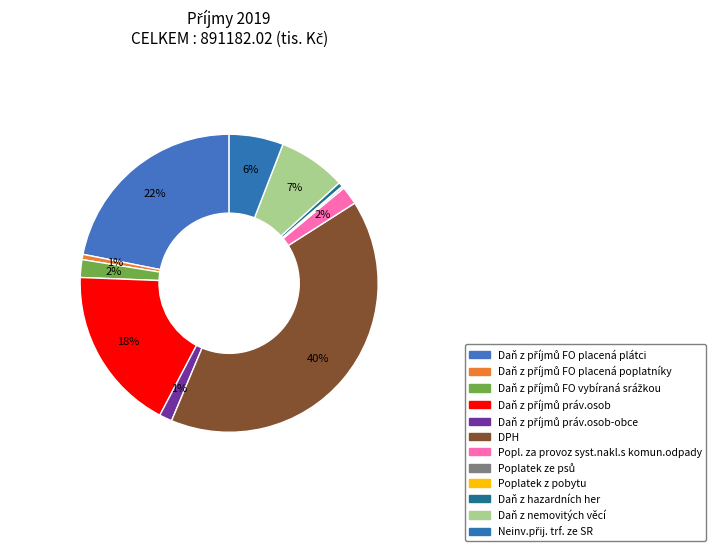

What is the change in value from DPH to Poplatek z pobytu?

-358813.1